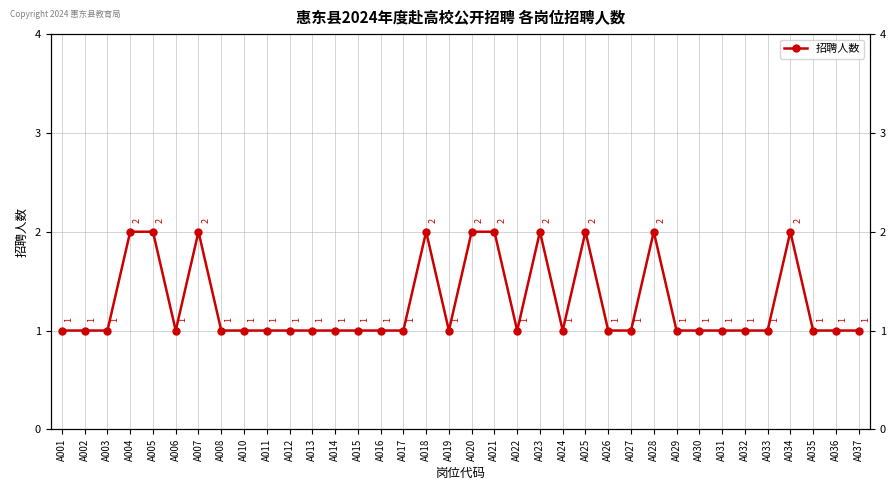

What is the difference between the maximum and minimum values?

1